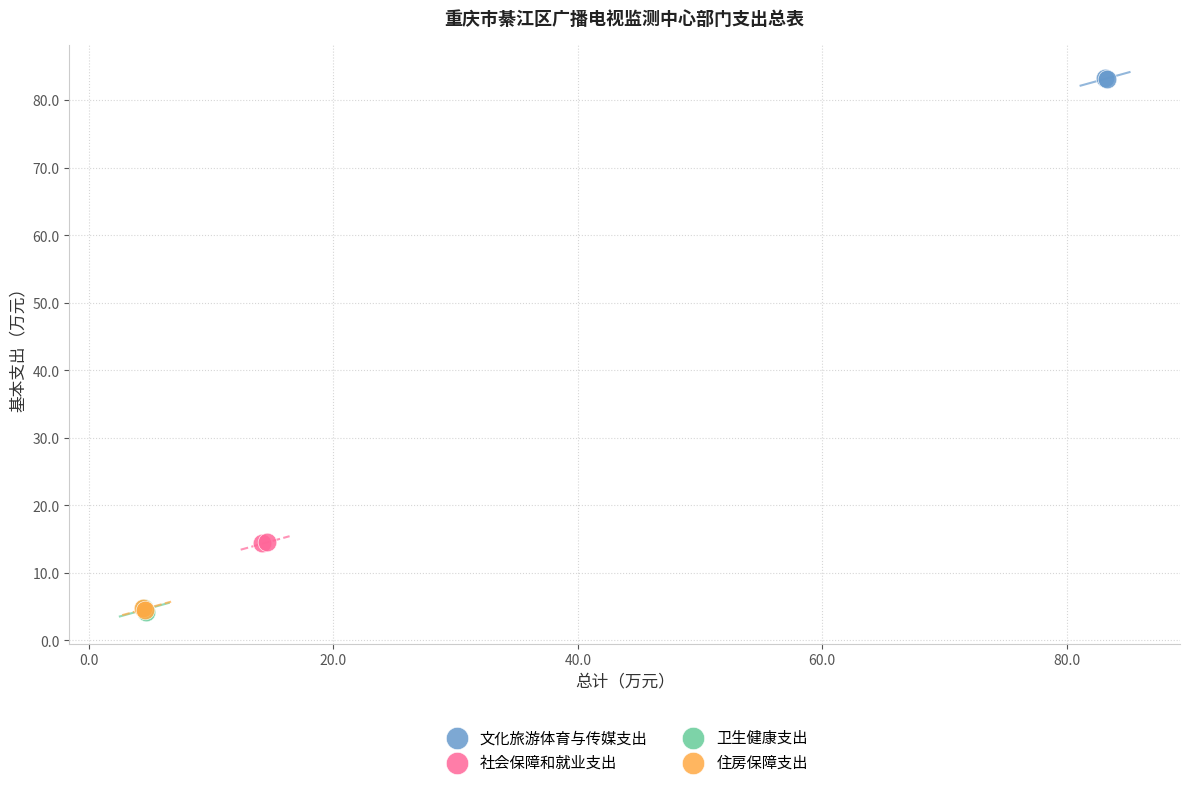

What are all the series names shown in the legend?

文化旅游体育与传媒支出, 社会保障和就业支出, 卫生健康支出, 住房保障支出